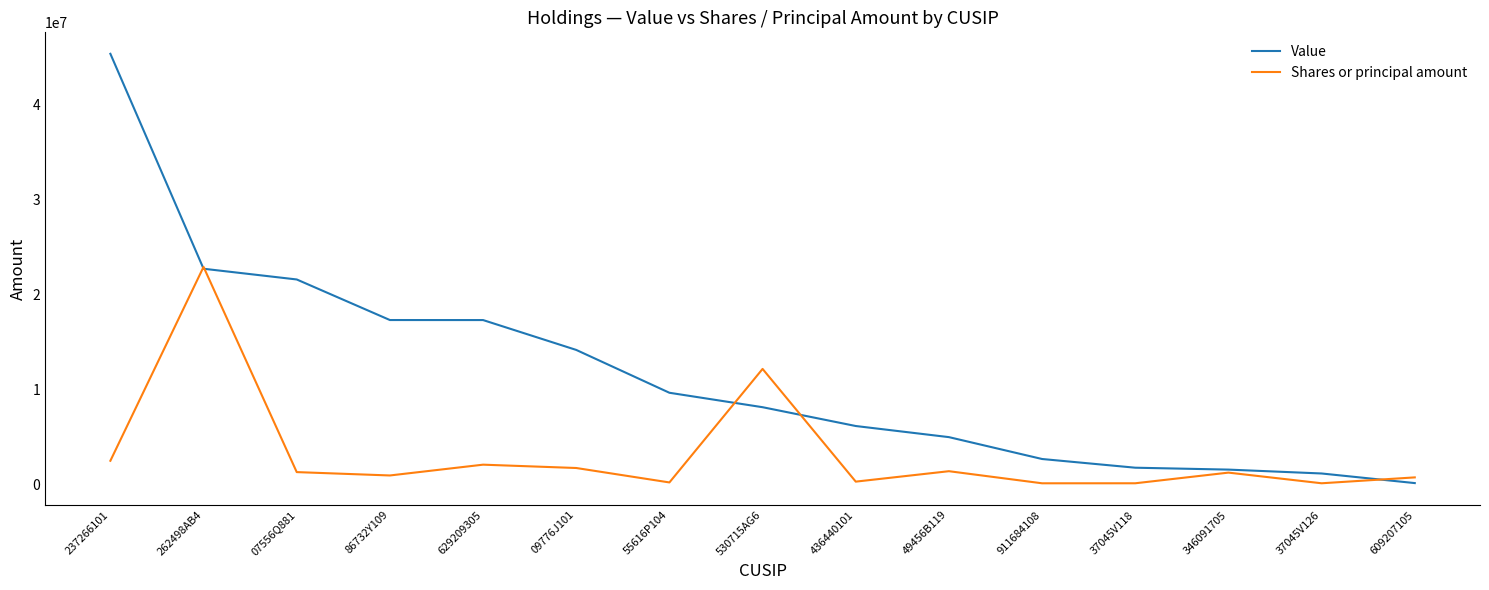

Which series has the largest total across all categories?

Value